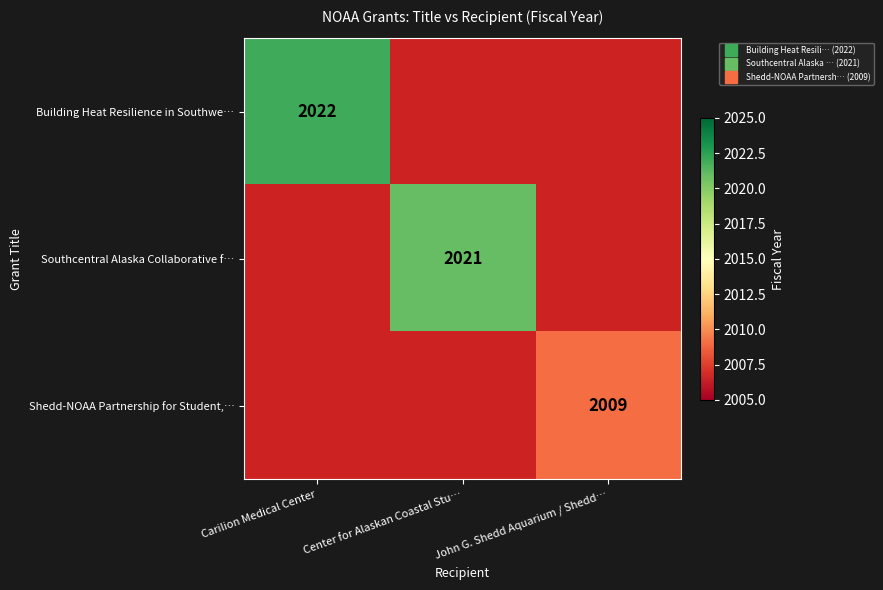

The value of Shedd-NOAA Partnership for Student,… at John G. Shedd Aquarium / Shedd… is 3161.6. True or false?

False